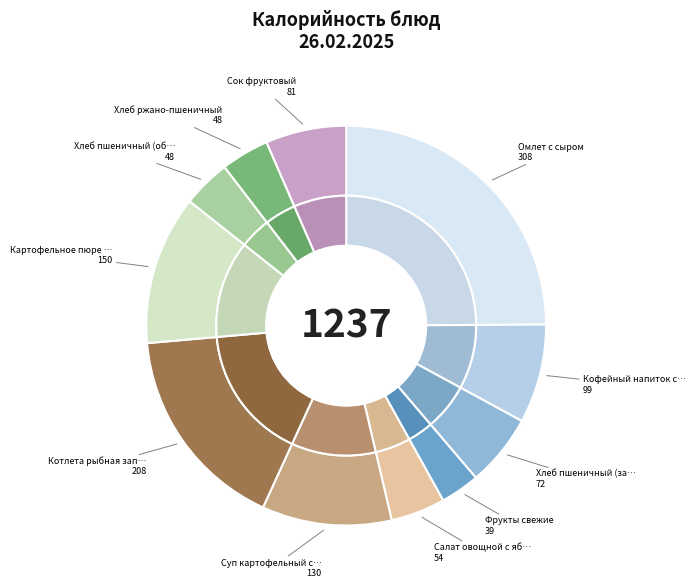

Which slice is the largest?

Омлет с сыром